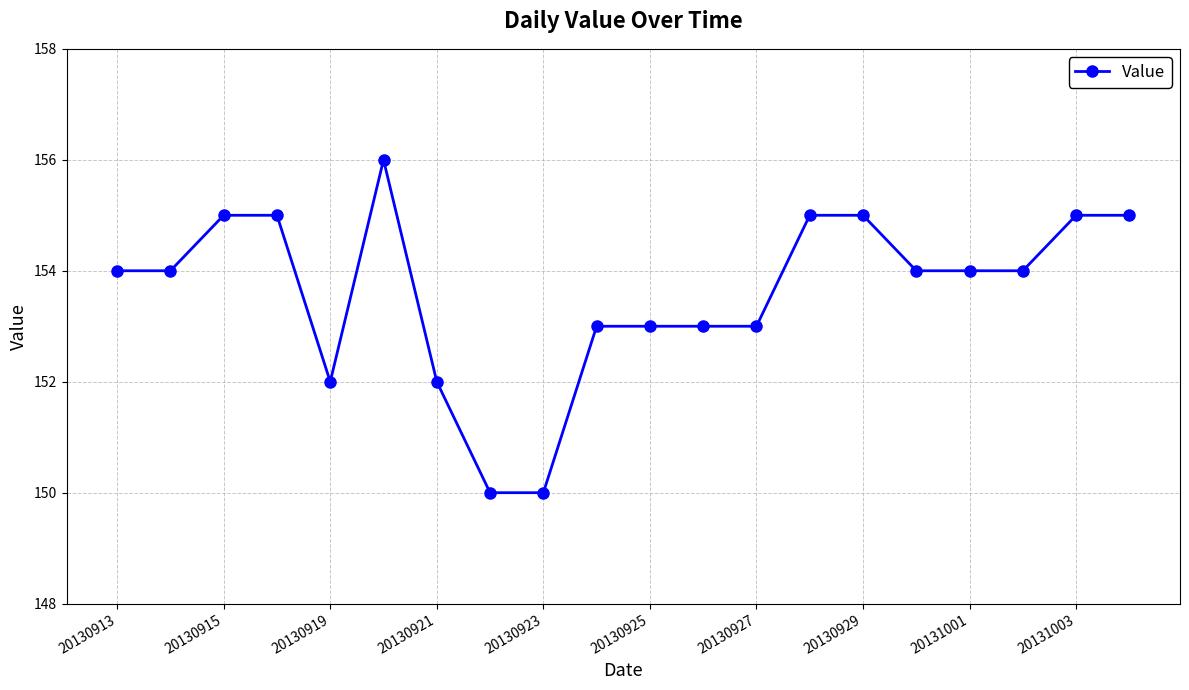

What is the smallest value displayed?

150